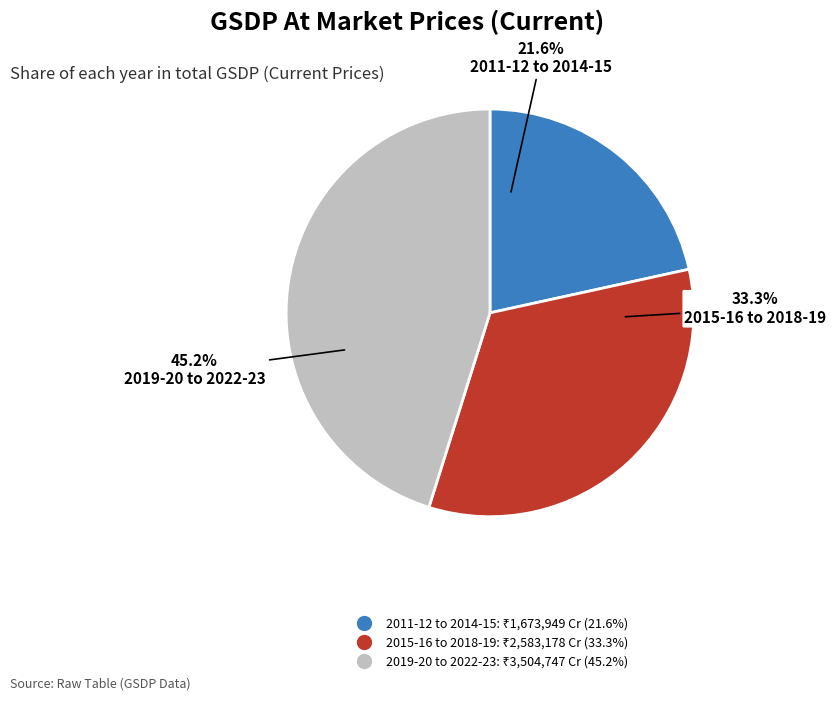

Is there a majority slice in this chart?

No